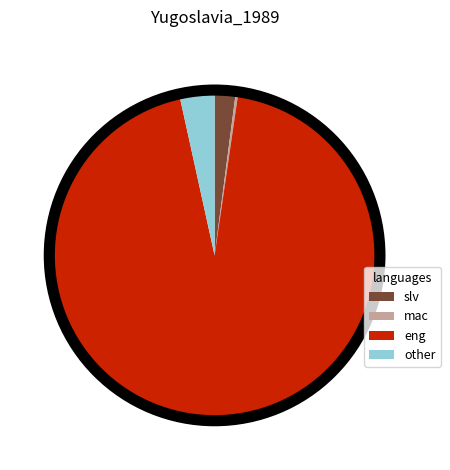

Which has a higher value, slv or eng?

eng